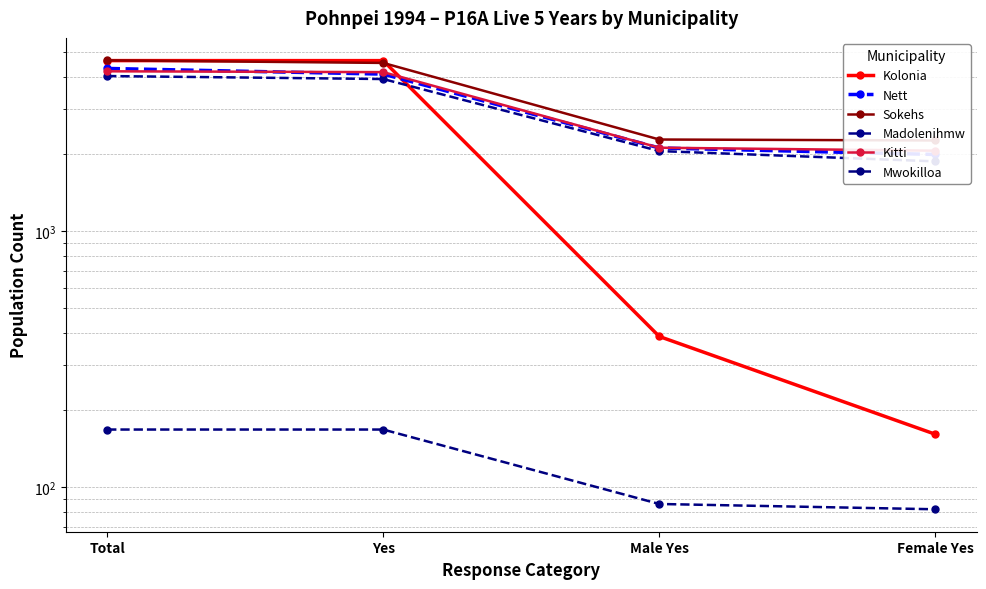

At how many categories does at least one series exceed 4217?

2